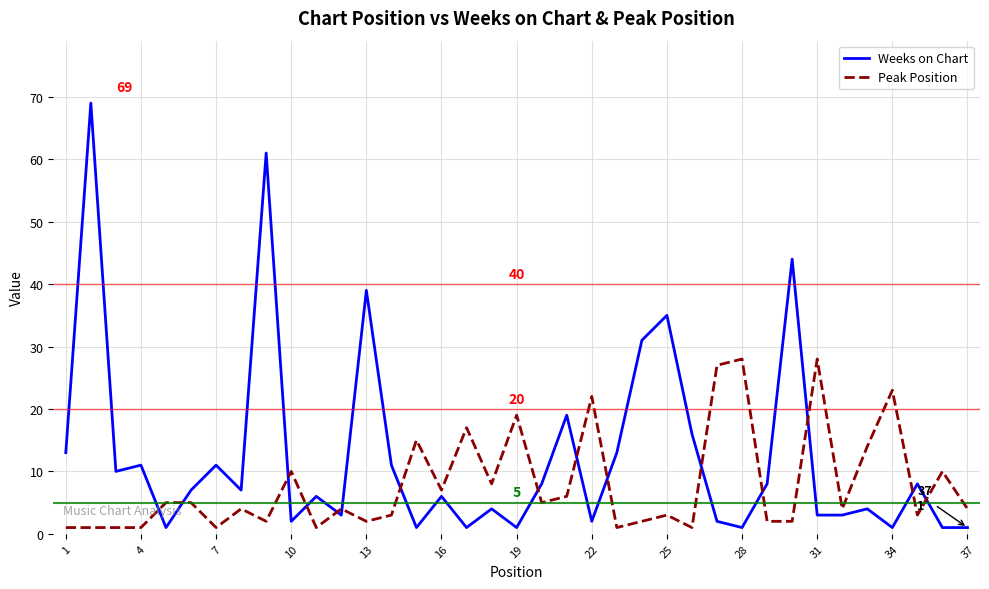

True or false: Peak Position has more than 2 points higher than both neighbors.

True